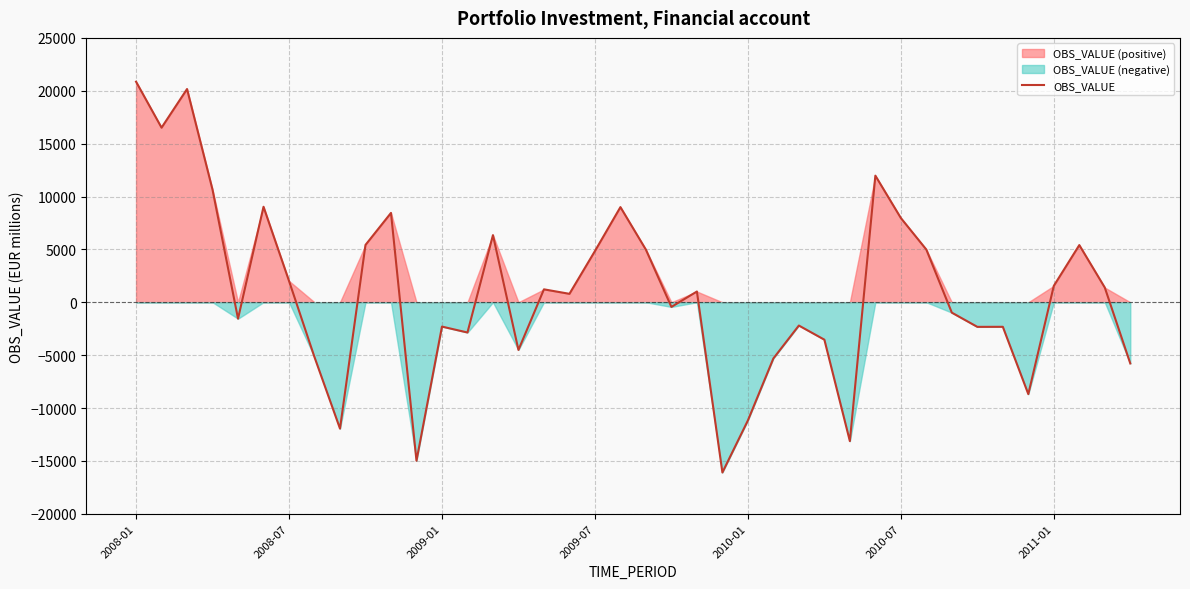

What is the sum of the values at 9 and 2011-01?

7441.8